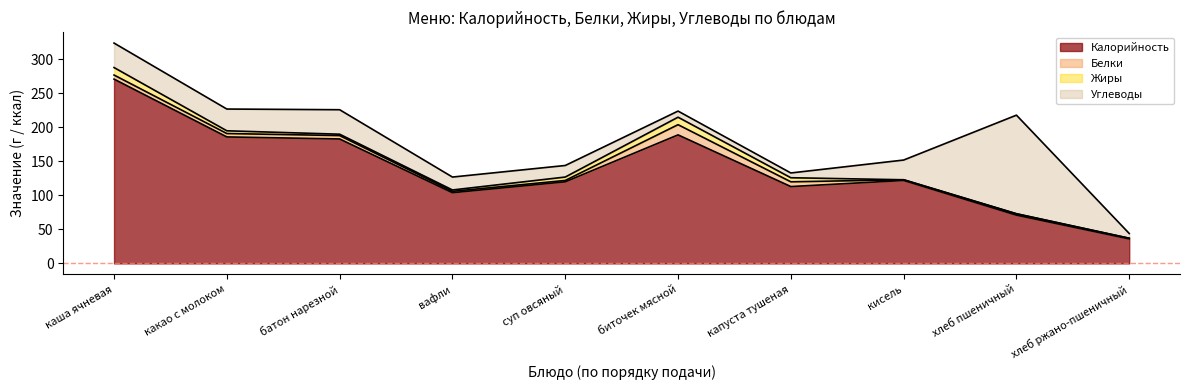

At which category is the sum across all series the highest?

каша ячневая